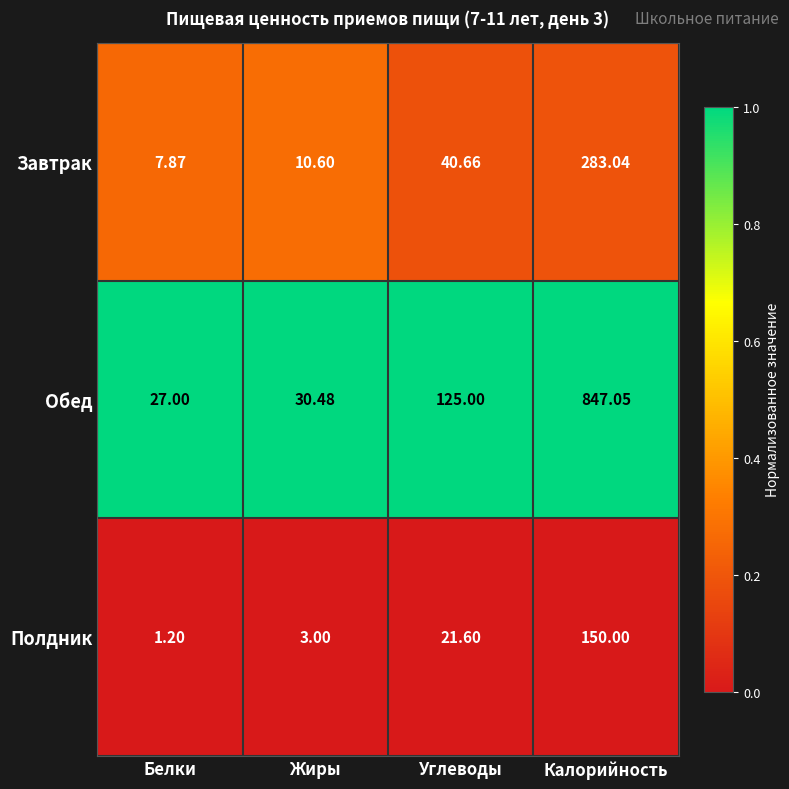

Which category has the lowest value in the Обед series?

Белки